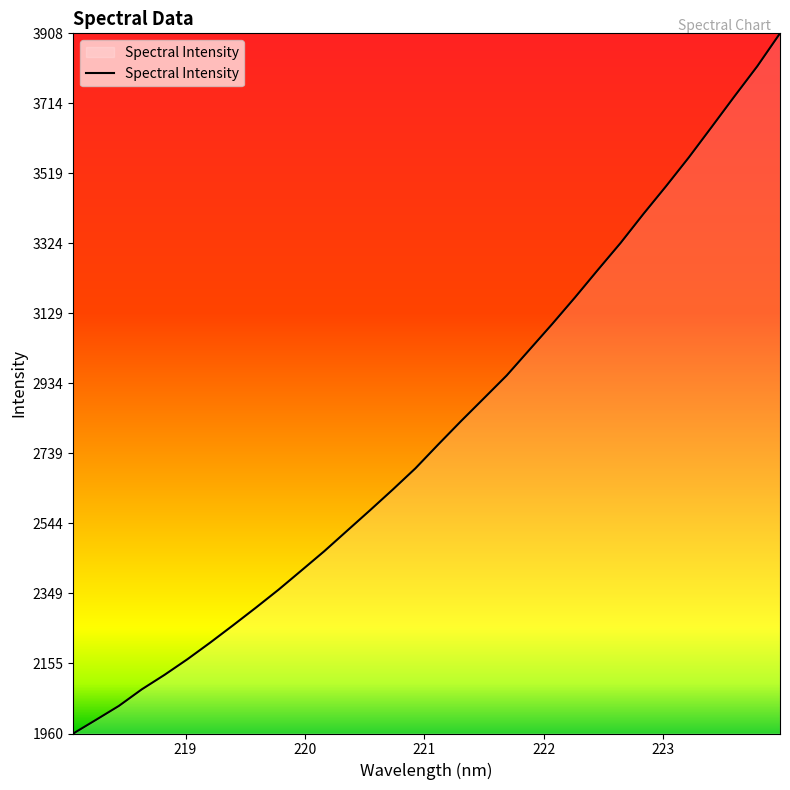

What is the minimum value shown in the chart?

1959.7